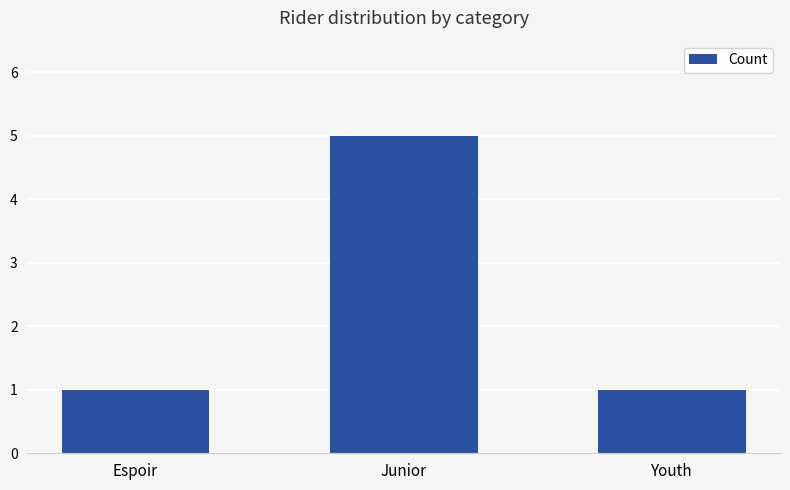

What value does the data have at Youth?

1